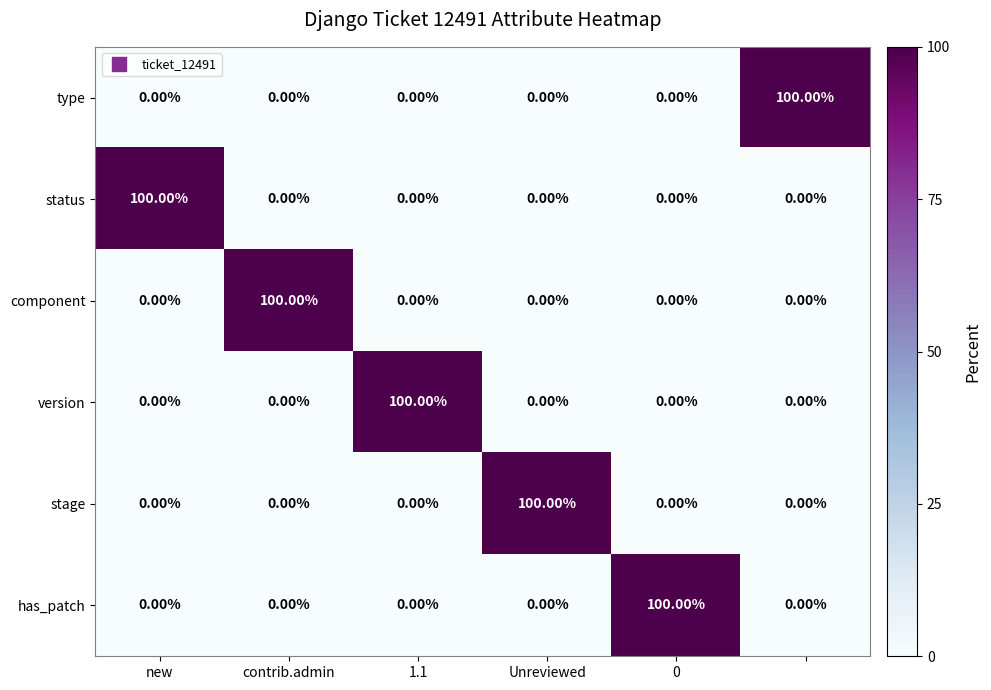

At how many categories does at least one series exceed 4?

6